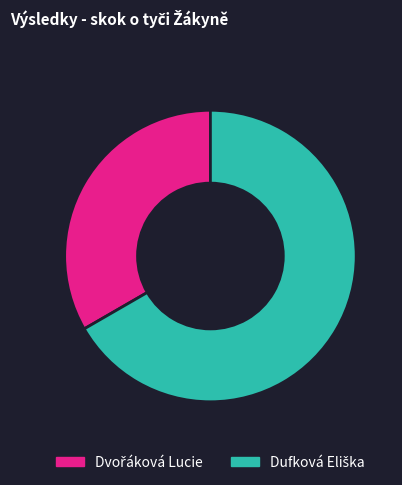

Is there any slice that represents more than half of the pie?

Yes